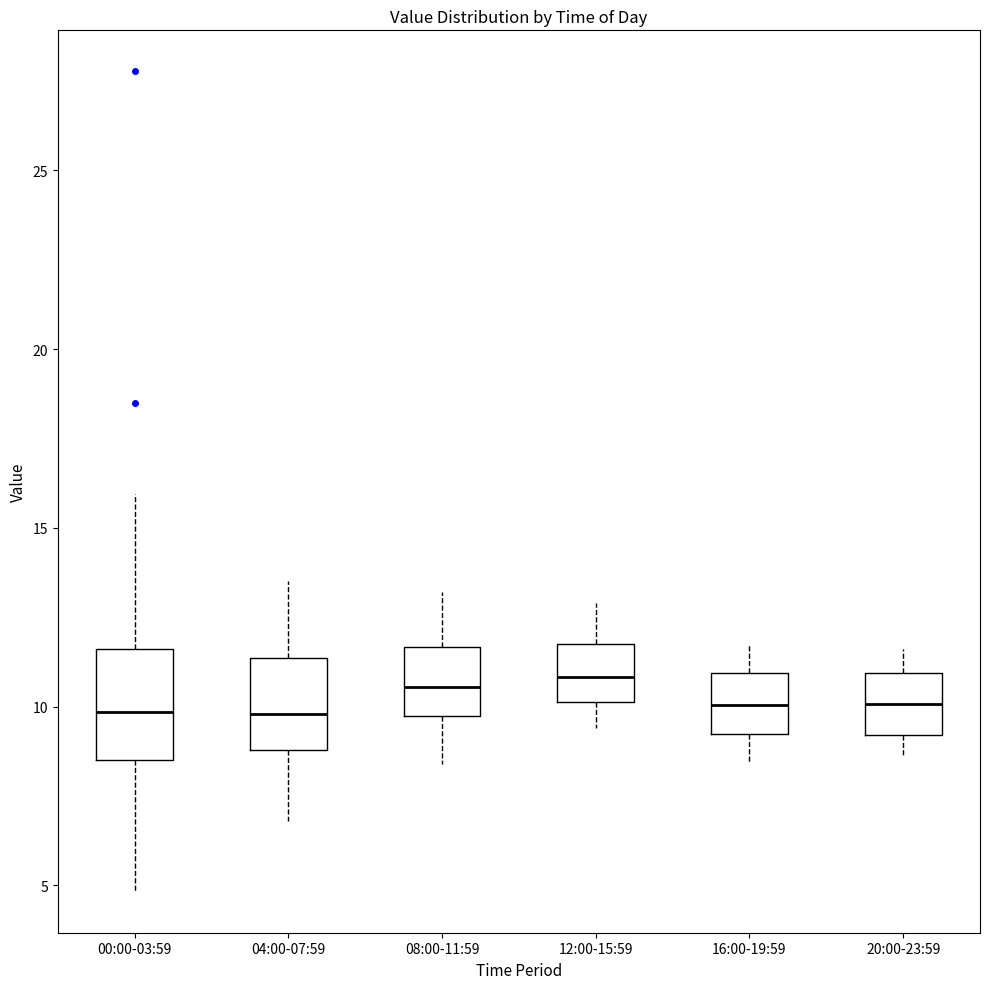

Comparing the boxes themselves (not the whiskers), which one is the tallest?

00:00-03:59